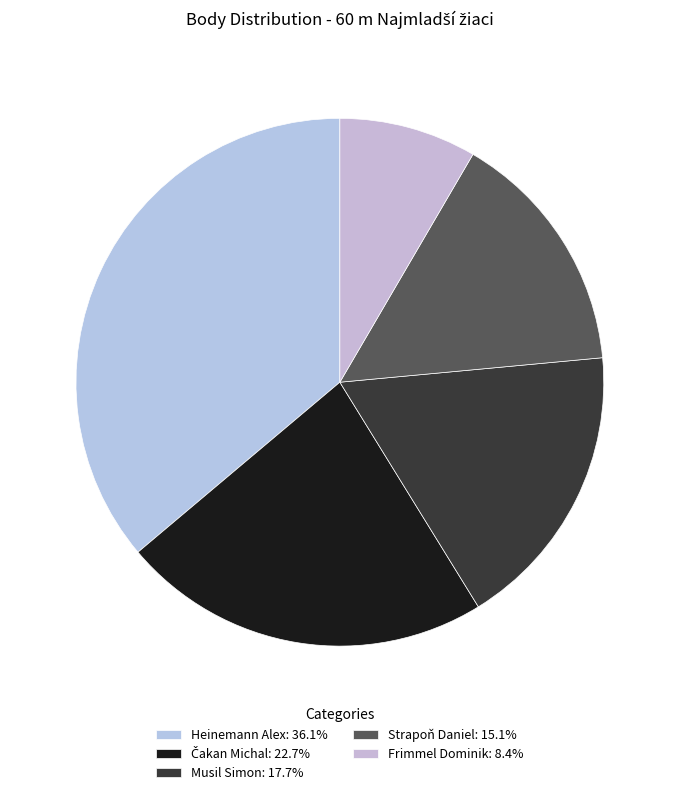

Does Musil Simon account for over 50% of the chart?

No